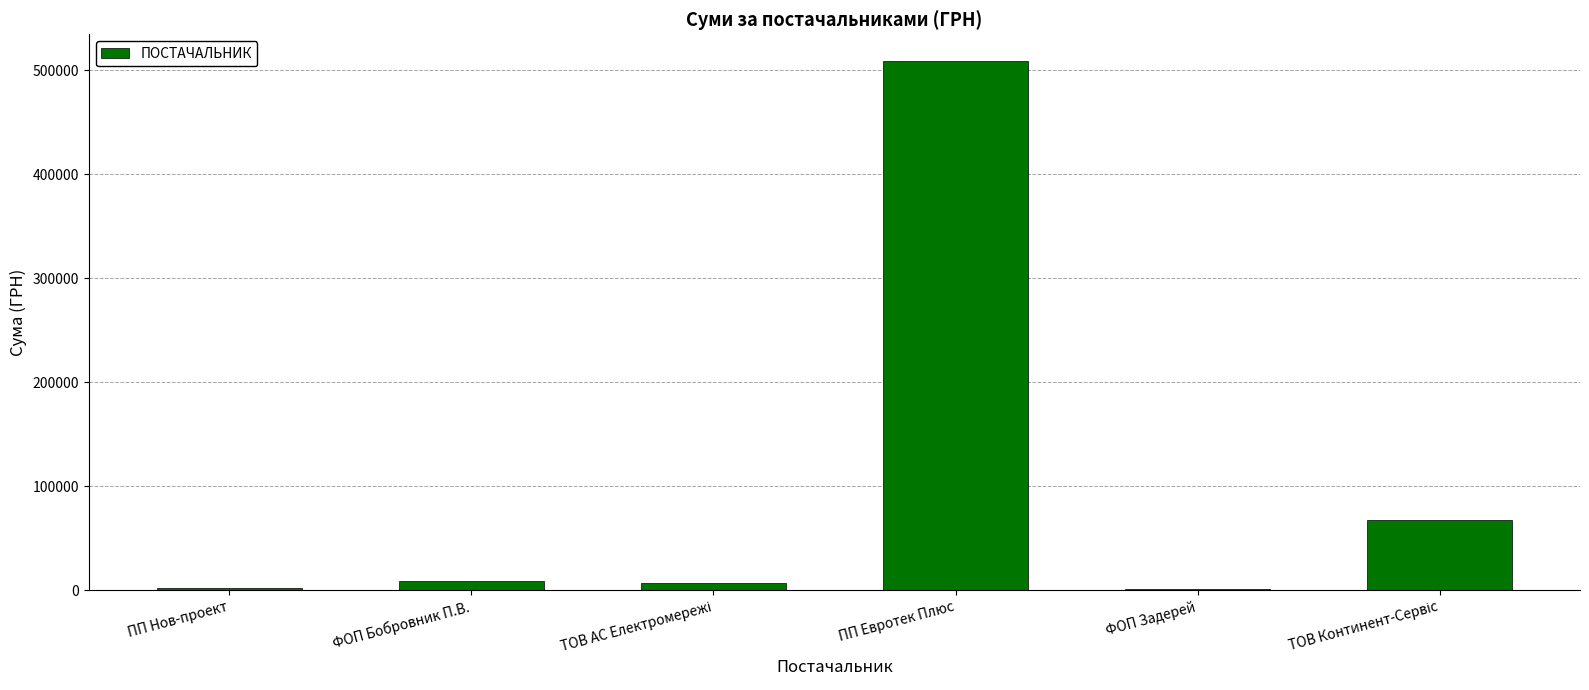

What is the average value?

99503.1